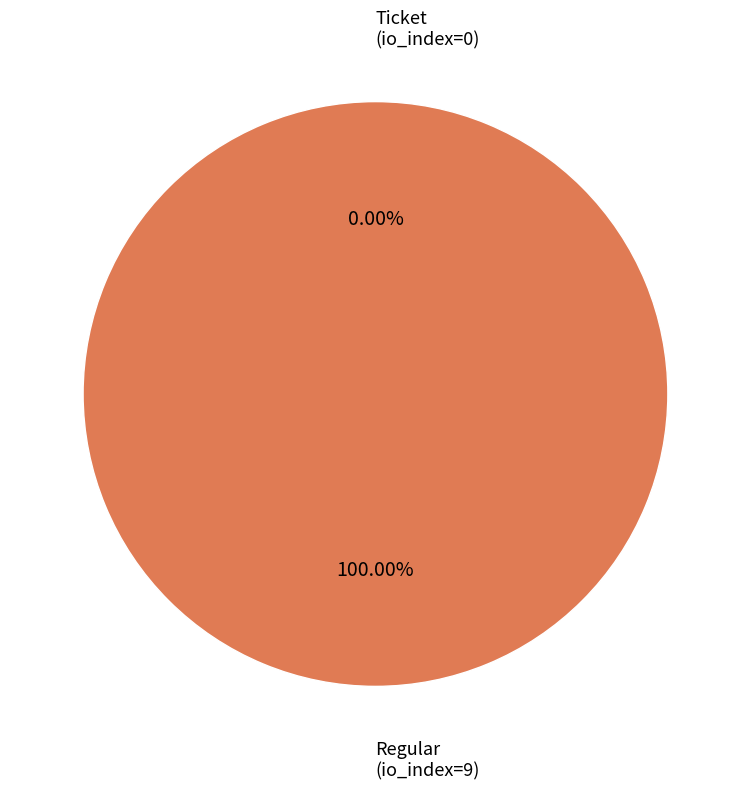

Is Ticket the majority of the pie?

No